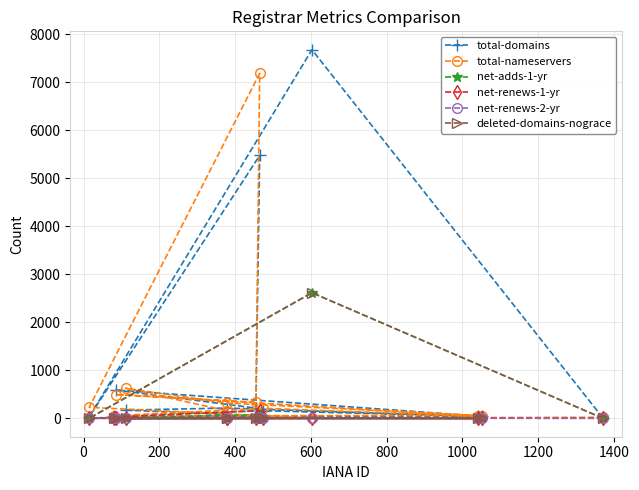

Which series has the largest range (max minus min)?

total-domains